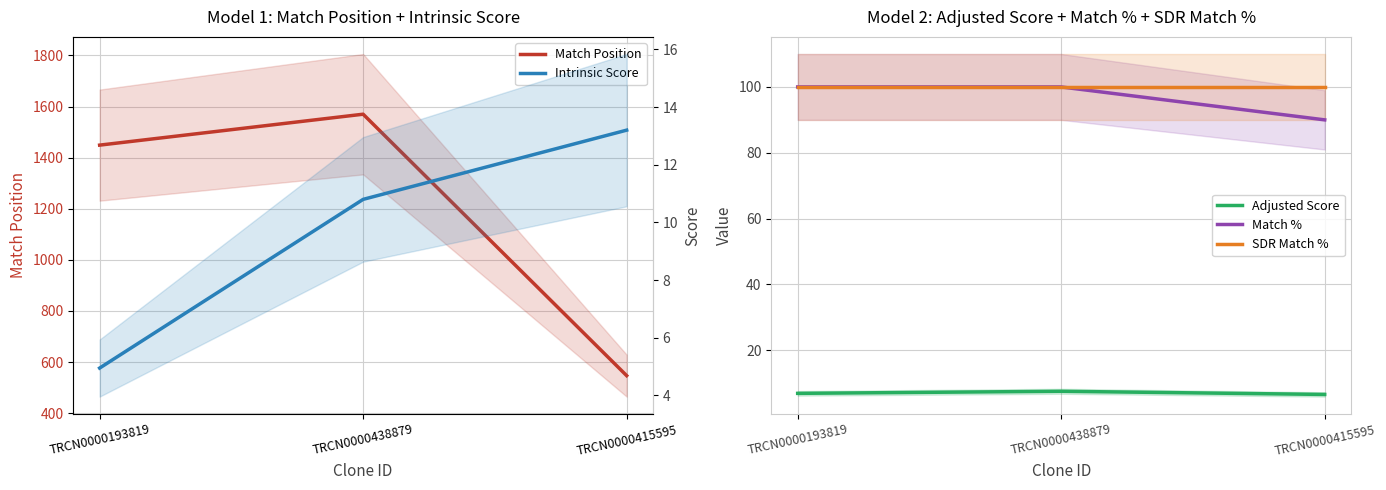

Which series has the largest total across all categories?

Match Position